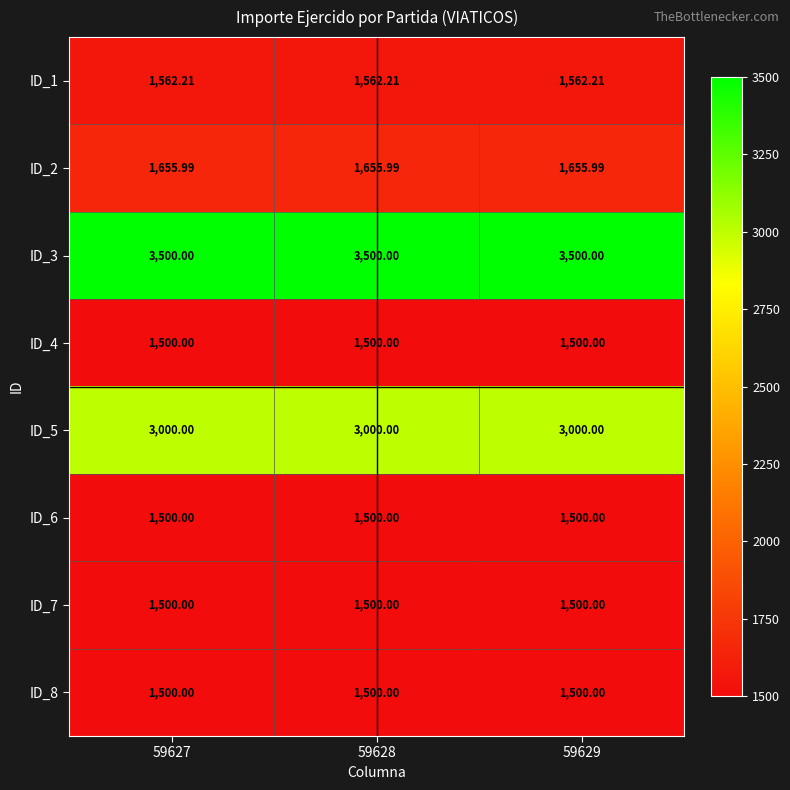

Is the value of ID_4 at 59627 greater than the value of ID_5 at 59627?

No